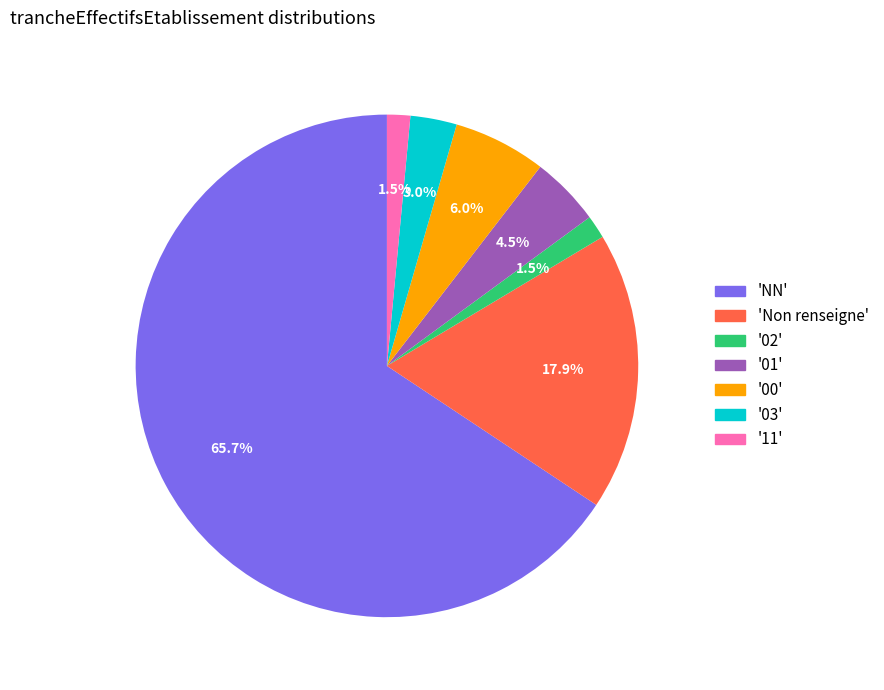

What is the largest slice in the pie chart?

'NN'